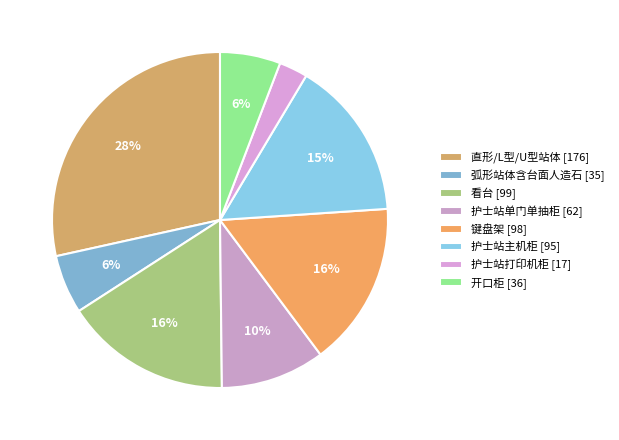

How many slices are in this pie chart?

8